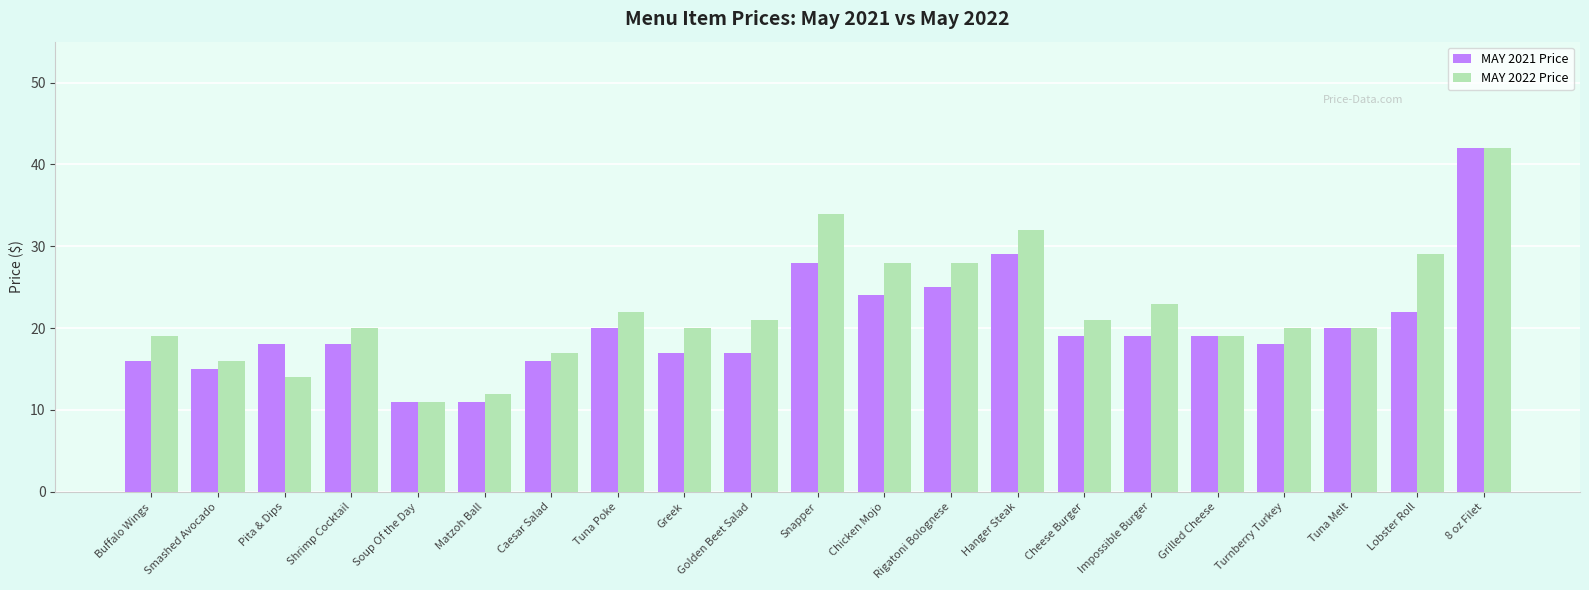

Is the value of MAY 2022 Price at Rigatoni Bolognese greater than the value of MAY 2021 Price at Chicken Mojo?

Yes